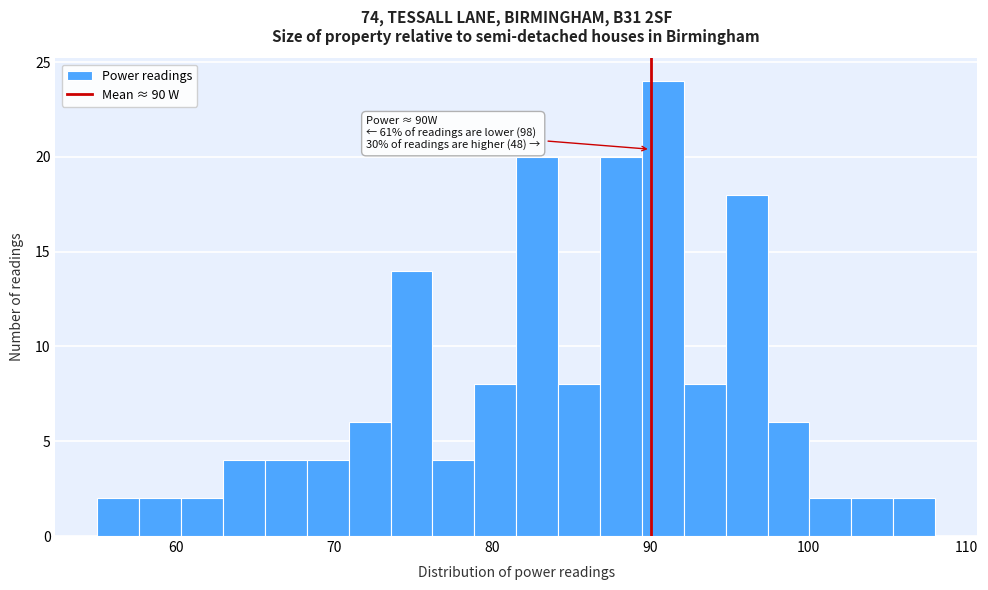

Read against the x-axis, roughly where is the centre of the tallest bar?

91